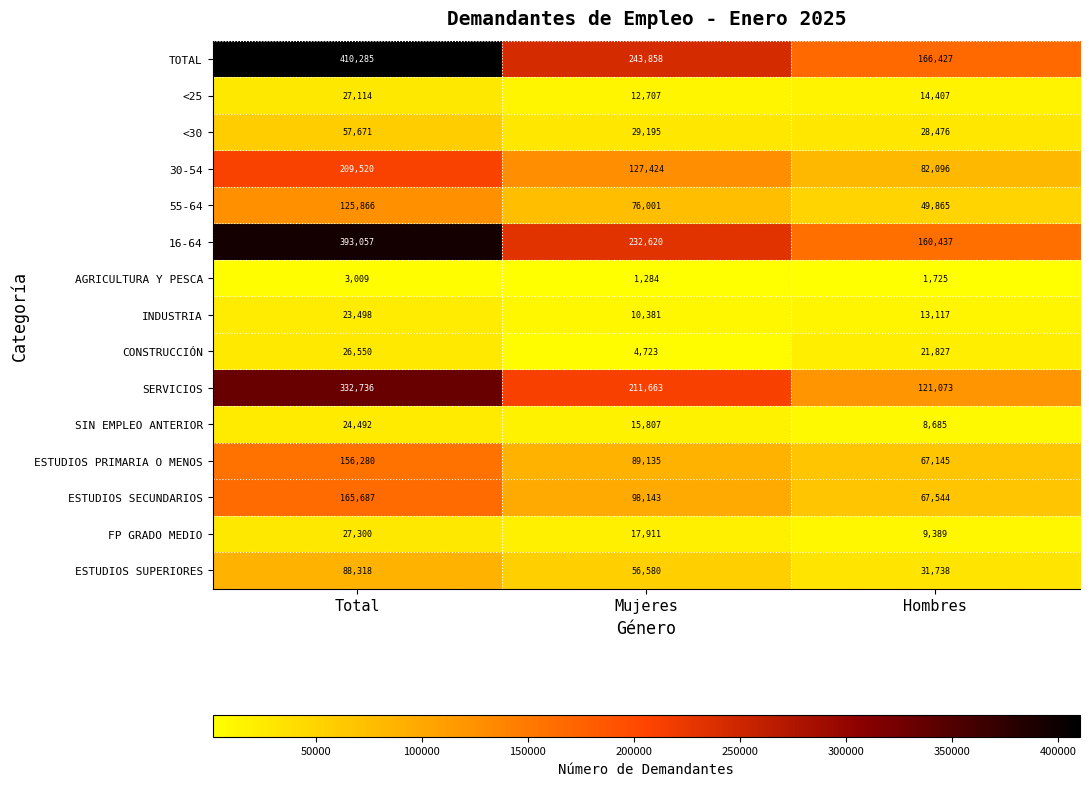

Rank the categories by INDUSTRIA value from lowest to highest.

Mujeres, Hombres, Total